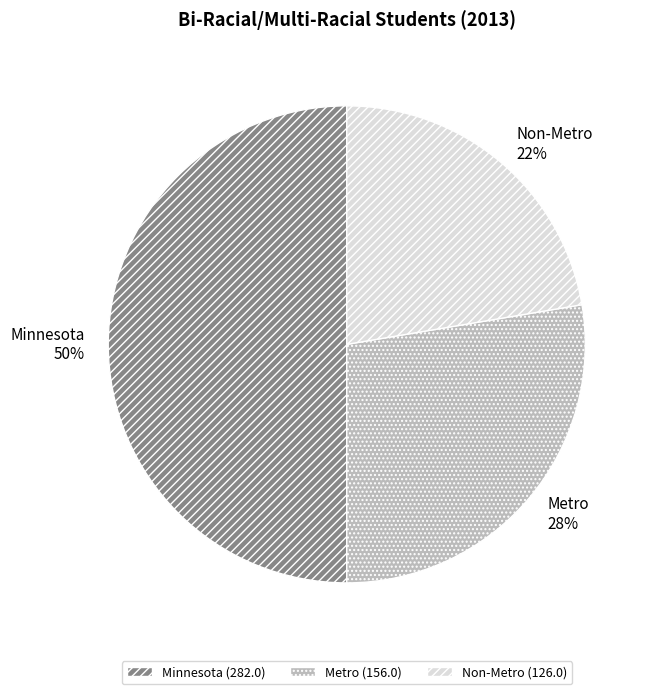

Is the sum of Metro and Minnesota greater than half?

Yes